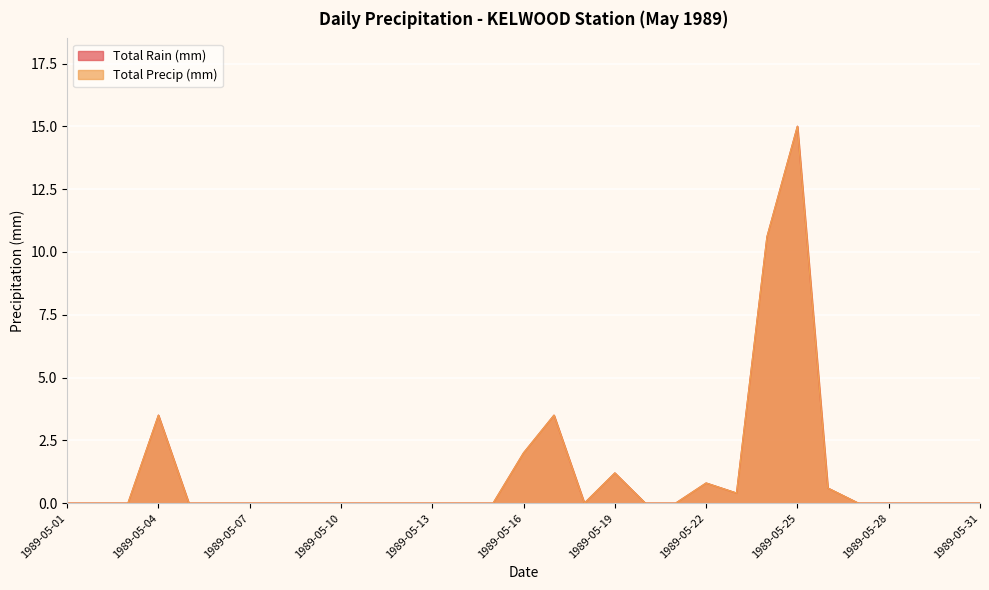

Is it true that Total Rain (mm) equals -6.3 at 1989-05-14?

False